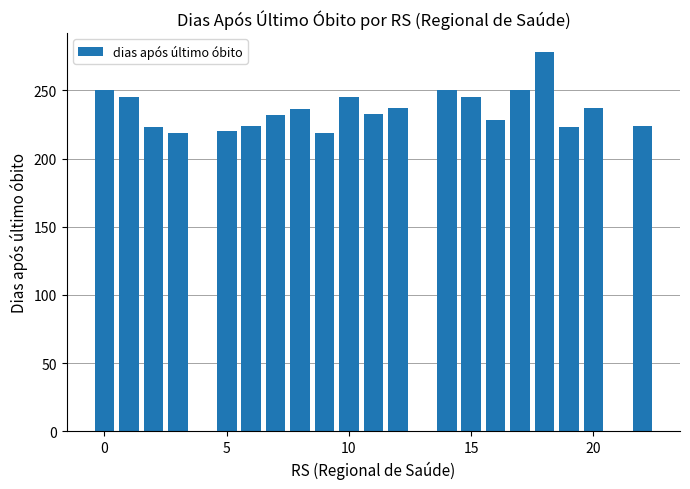

Count the number of data series in this chart.

1